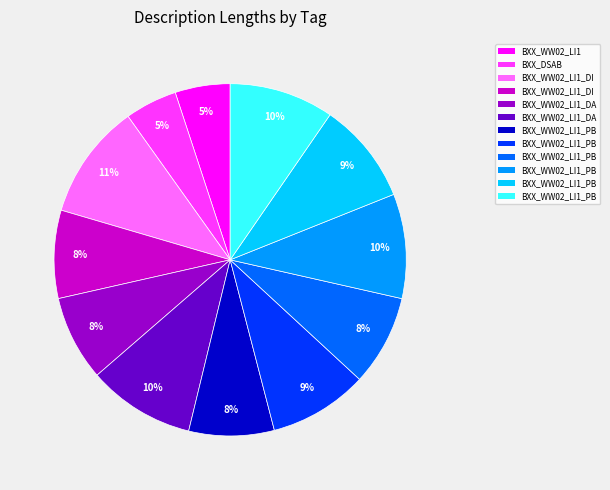

Is there any slice that represents more than half of the pie?

No